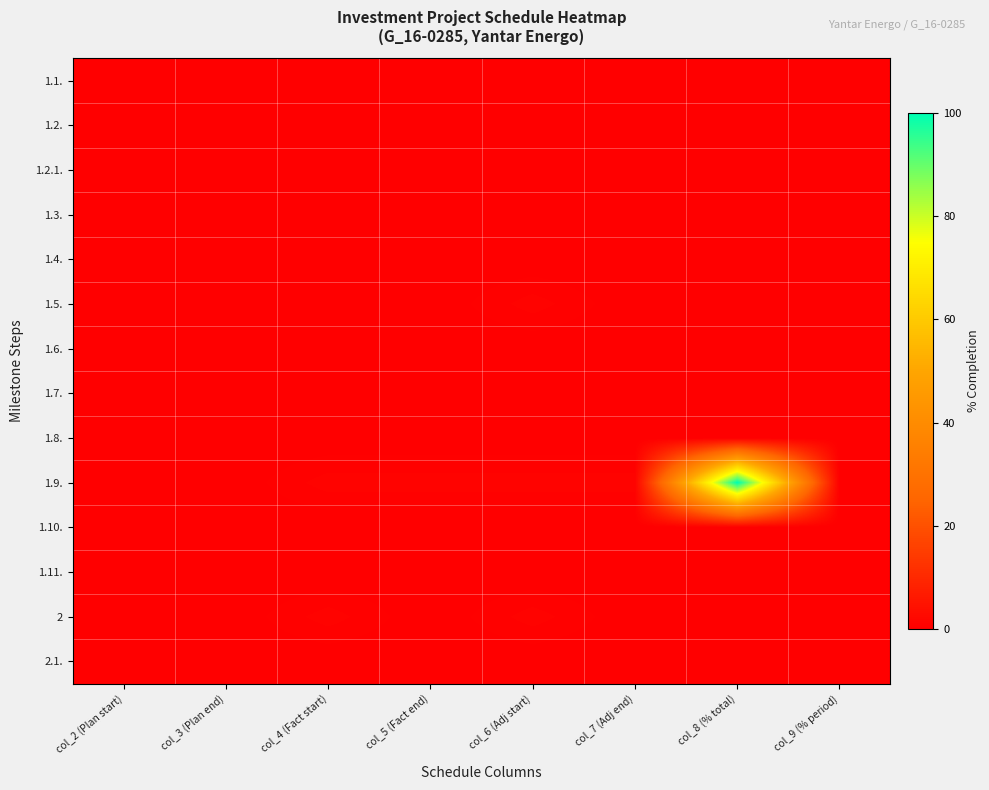

Reading right to left, extract all data points from this chart.

1.1.: col_9 (% period)=0	col_8 (% total)=0	col_7 (Adj end)=0	col_6 (Adj start)=0	col_5 (Fact end)=0	col_4 (Fact start)=0	col_3 (Plan end)=0	col_2 (Plan start)=0
1.2.: col_9 (% period)=0	col_8 (% total)=0	col_7 (Adj end)=0	col_6 (Adj start)=0	col_5 (Fact end)=0	col_4 (Fact start)=0	col_3 (Plan end)=0	col_2 (Plan start)=0
1.2.1.: col_9 (% period)=0	col_8 (% total)=0	col_7 (Adj end)=0	col_6 (Adj start)=0	col_5 (Fact end)=0	col_4 (Fact start)=0	col_3 (Plan end)=0	col_2 (Plan start)=0
1.3.: col_9 (% period)=0	col_8 (% total)=0	col_7 (Adj end)=0	col_6 (Adj start)=0	col_5 (Fact end)=0	col_4 (Fact start)=0	col_3 (Plan end)=0	col_2 (Plan start)=0
1.4.: col_9 (% period)=0	col_8 (% total)=0	col_7 (Adj end)=0	col_6 (Adj start)=0	col_5 (Fact end)=0	col_4 (Fact start)=0	col_3 (Plan end)=0	col_2 (Plan start)=0
1.5.: col_9 (% period)=0	col_8 (% total)=0	col_7 (Adj end)=0	col_6 (Adj start)=1	col_5 (Fact end)=0	col_4 (Fact start)=0	col_3 (Plan end)=0	col_2 (Plan start)=0
1.6.: col_9 (% period)=0	col_8 (% total)=0	col_7 (Adj end)=0	col_6 (Adj start)=0	col_5 (Fact end)=0	col_4 (Fact start)=0	col_3 (Plan end)=0	col_2 (Plan start)=0
1.7.: col_9 (% period)=0	col_8 (% total)=0	col_7 (Adj end)=0	col_6 (Adj start)=0	col_5 (Fact end)=0	col_4 (Fact start)=0	col_3 (Plan end)=0	col_2 (Plan start)=0
1.8.: col_9 (% period)=0	col_8 (% total)=0	col_7 (Adj end)=0	col_6 (Adj start)=0	col_5 (Fact end)=0	col_4 (Fact start)=0	col_3 (Plan end)=0	col_2 (Plan start)=0
1.9.: col_9 (% period)=0	col_8 (% total)=100	col_7 (Adj end)=1	col_6 (Adj start)=1	col_5 (Fact end)=1	col_4 (Fact start)=1	col_3 (Plan end)=0	col_2 (Plan start)=0
1.10.: col_9 (% period)=0	col_8 (% total)=0	col_7 (Adj end)=0	col_6 (Adj start)=0	col_5 (Fact end)=0	col_4 (Fact start)=0	col_3 (Plan end)=0	col_2 (Plan start)=0
1.11.: col_9 (% period)=0	col_8 (% total)=0	col_7 (Adj end)=0	col_6 (Adj start)=0	col_5 (Fact end)=0	col_4 (Fact start)=0	col_3 (Plan end)=0	col_2 (Plan start)=0
2: col_9 (% period)=0	col_8 (% total)=0	col_7 (Adj end)=0	col_6 (Adj start)=1	col_5 (Fact end)=0	col_4 (Fact start)=1	col_3 (Plan end)=0	col_2 (Plan start)=0
2.1.: col_9 (% period)=0	col_8 (% total)=0	col_7 (Adj end)=0	col_6 (Adj start)=0	col_5 (Fact end)=0	col_4 (Fact start)=0	col_3 (Plan end)=0	col_2 (Plan start)=0